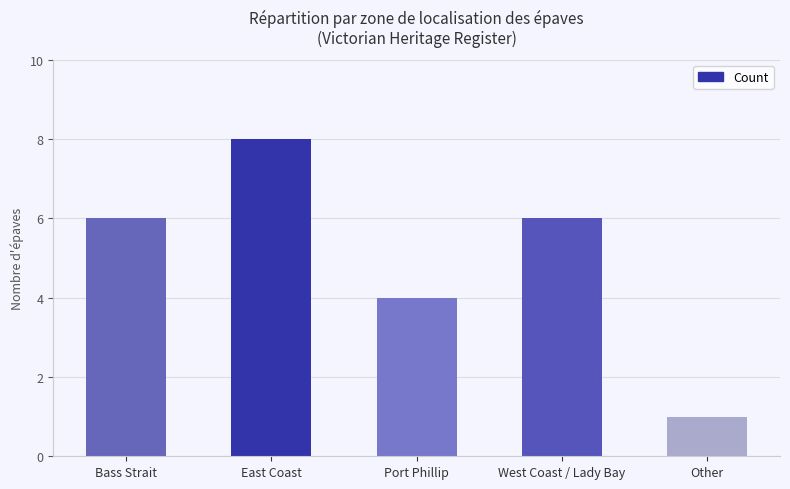

True or false: the data shows 8 at East Coast.

True